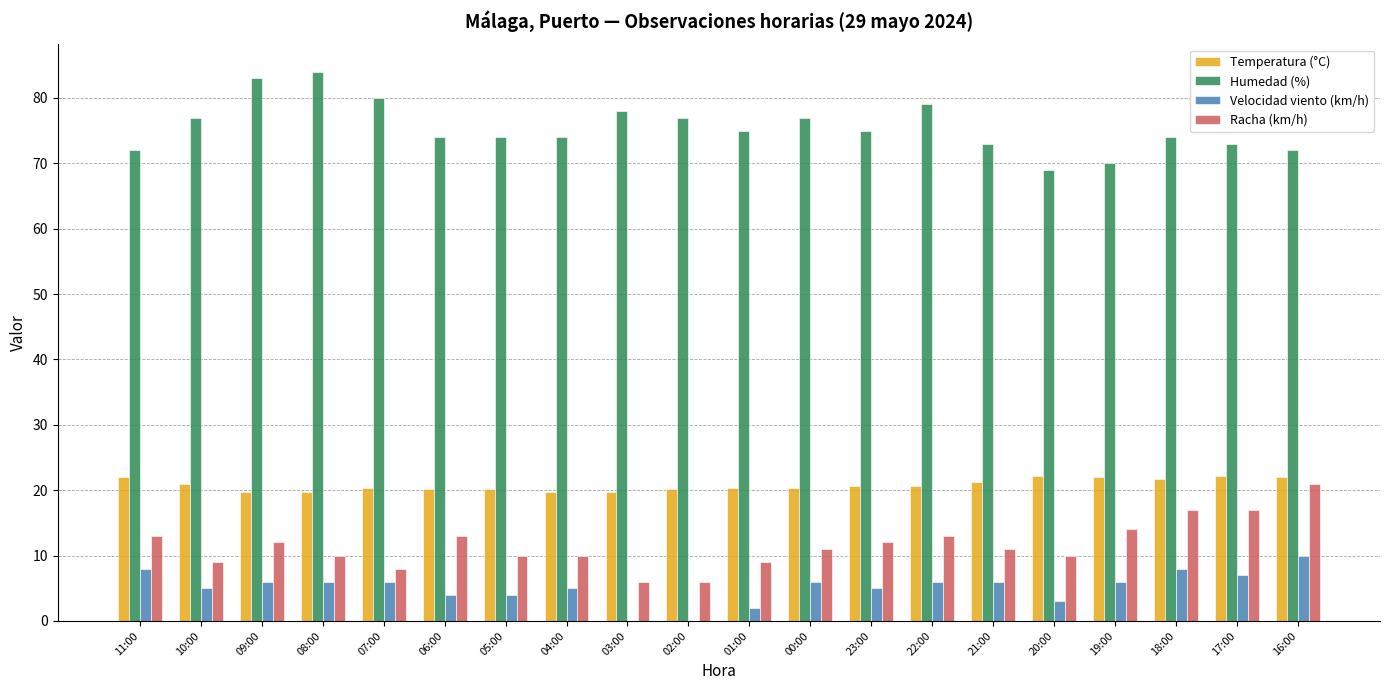

True or false: Humedad (%) has a value of 45.3 at 21:00.

False